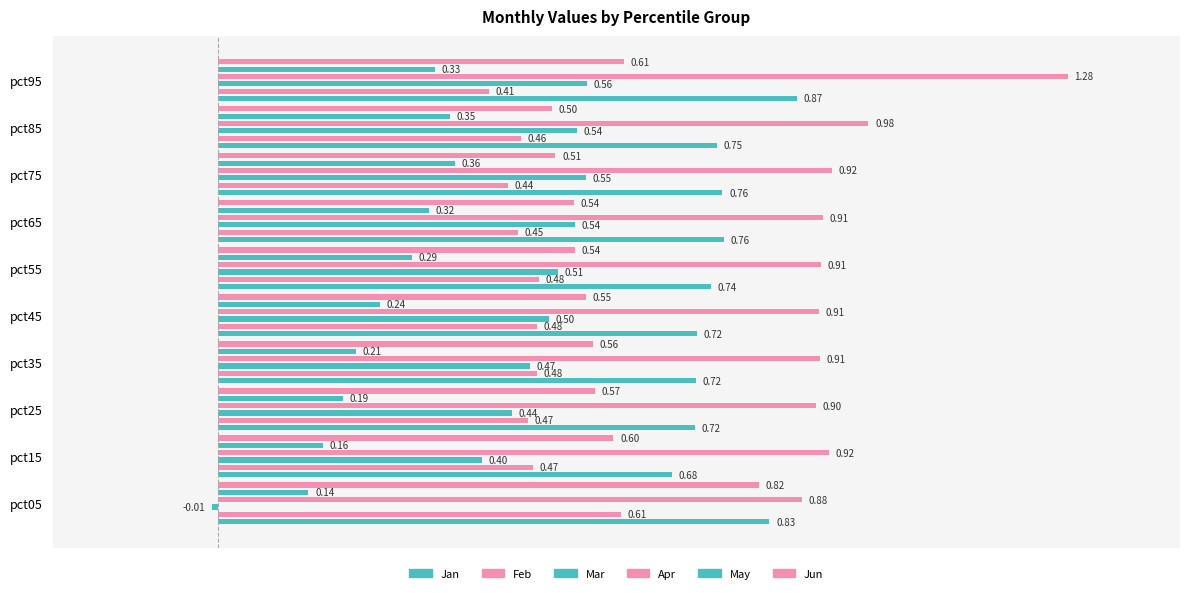

What is the value of the Jan bar at the 4th from the left?

0.7